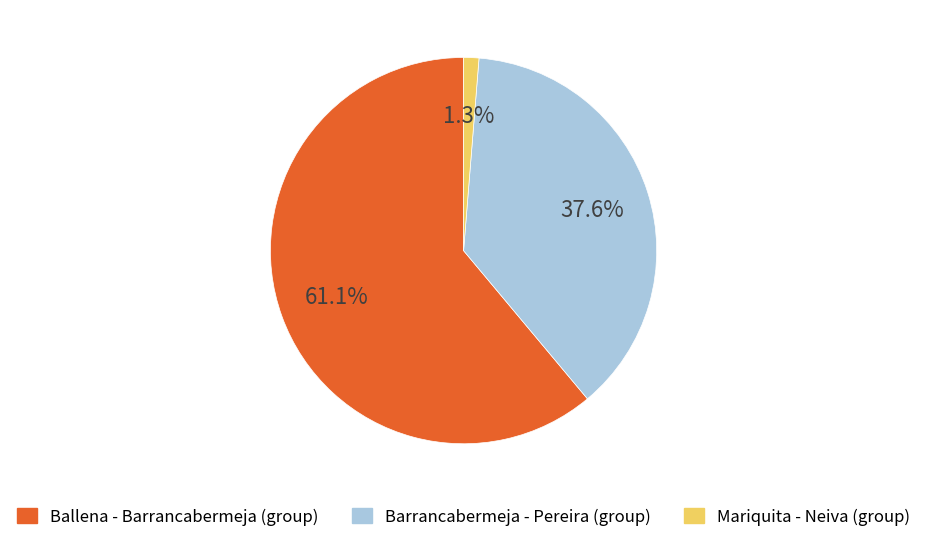

Which category has the smallest portion of the pie?

Mariquita - Neiva (group)